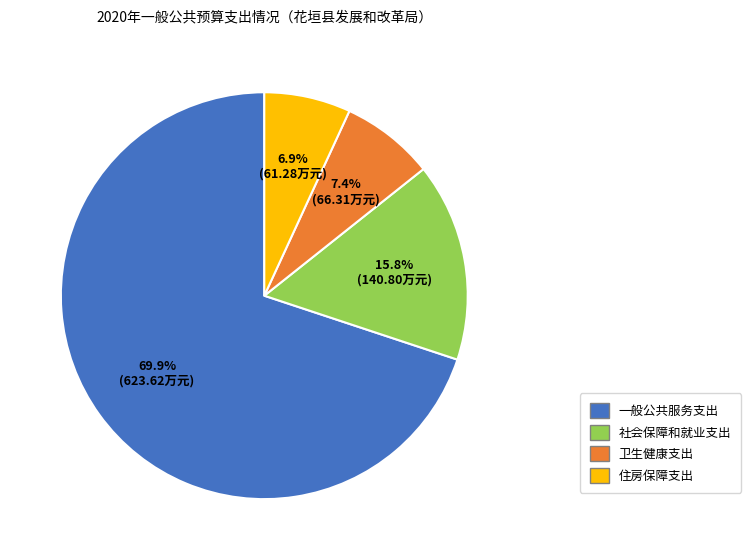

What percentage is NOT represented by 一般公共服务支出?

30.1%